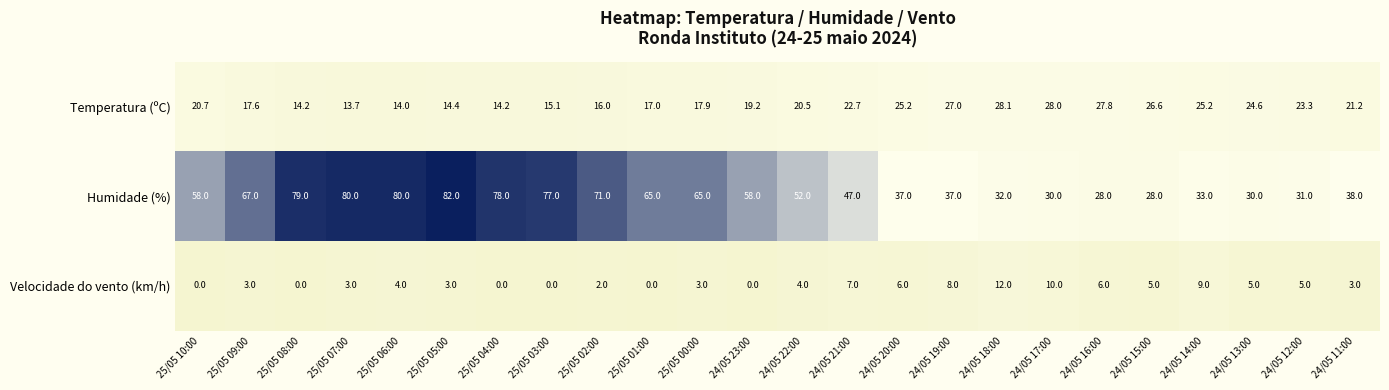

Rank the series by their maximum value, from lowest to highest.

Velocidade do vento (km/h), Temperatura (ºC), Humidade (%)